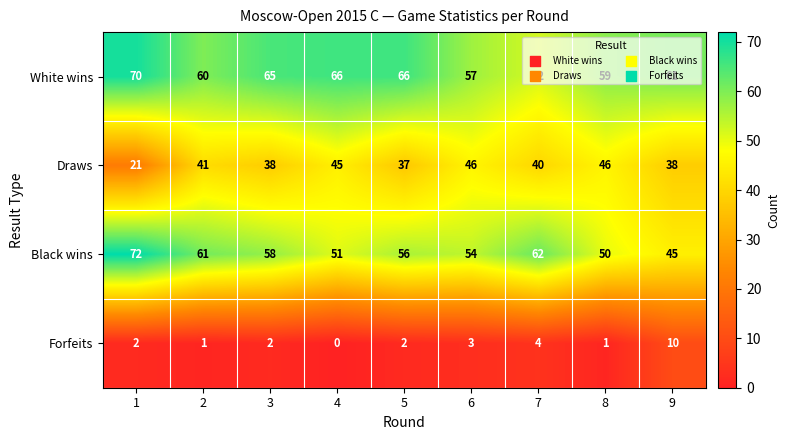

The Black wins series shows 12 at 8. True or false?

False